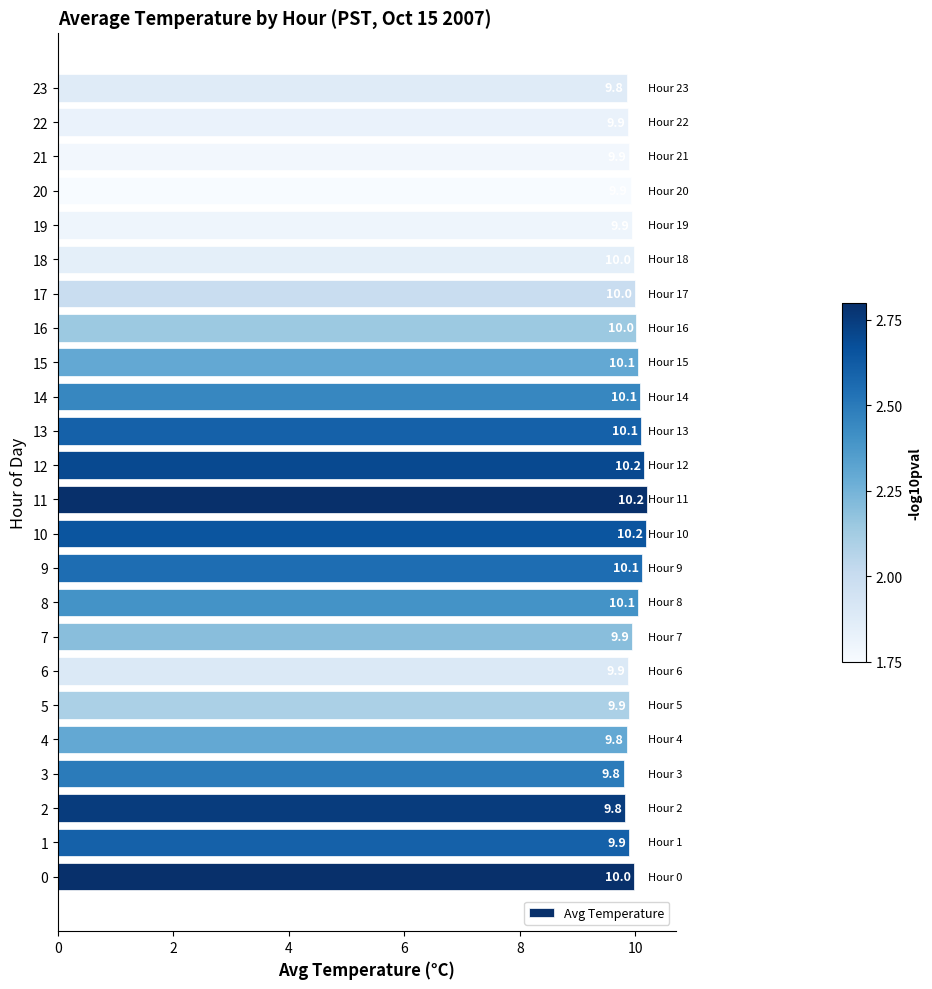

Approximately how many times larger is the value at 2 compared to 3?

1.0